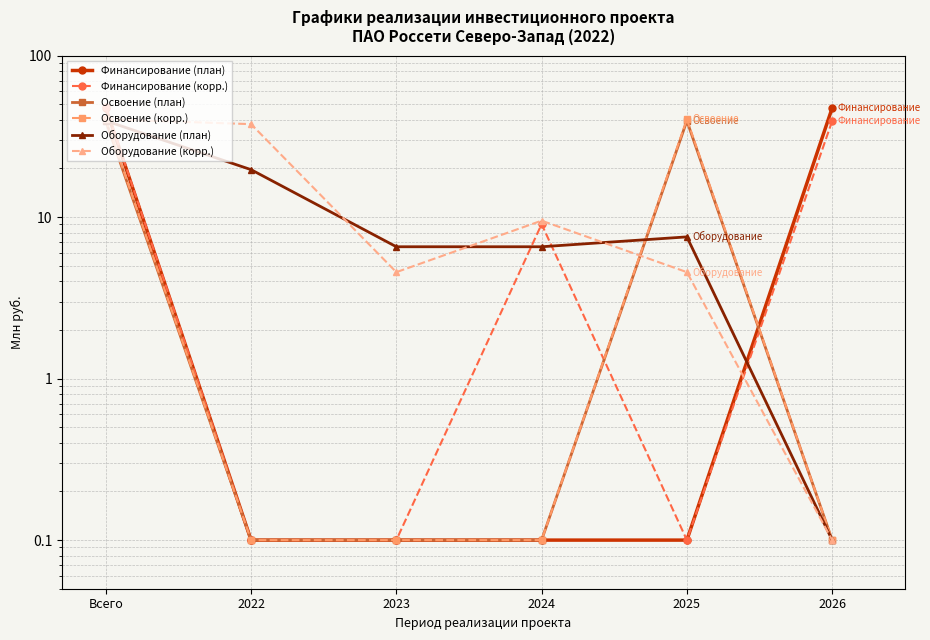

At which category does the chart reach its minimum across all series?

2022